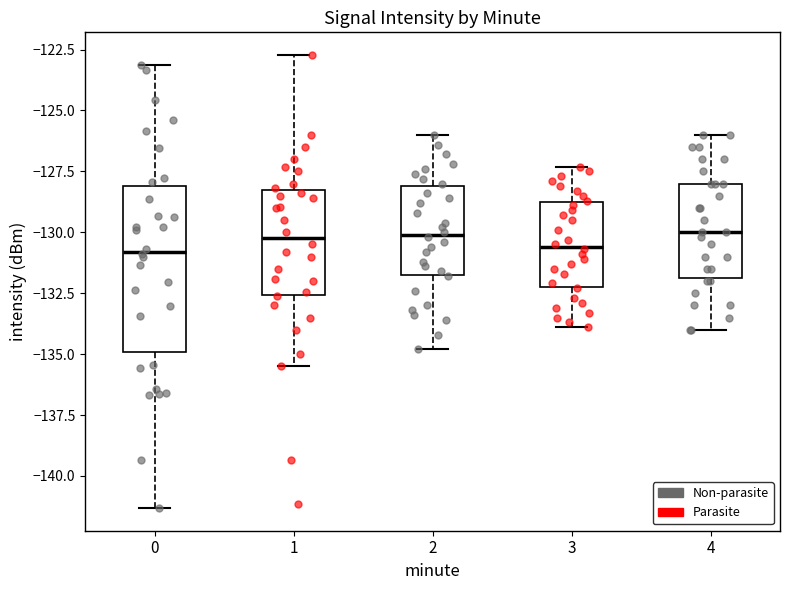

Which box is the tallest, from its lower edge to its upper edge?

0